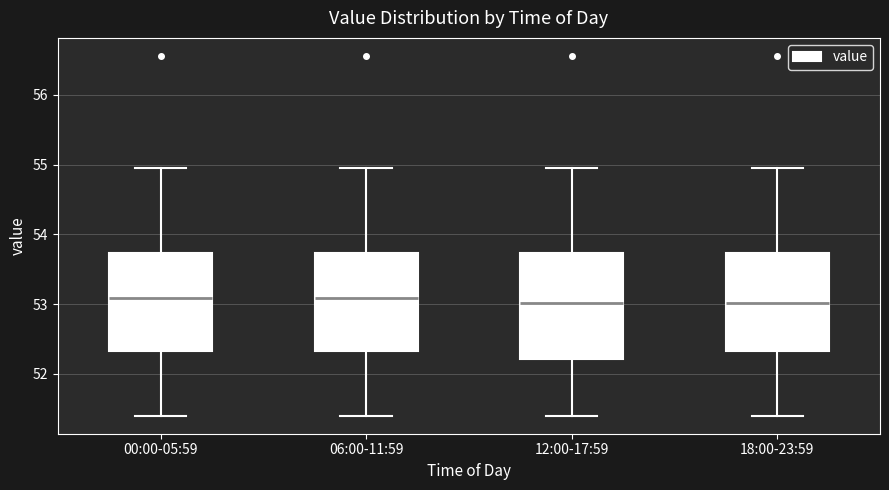

Reading left to right, transcribe this box plot: for each box, give where its median line is, the range the box spans, and where its two whiskers end, as read against the y-axis. The values are not printed on the chart, so give them approximately, as read against the axis.

00:00-05:59: median 53.1, box 52.3 to 53.7, whiskers 51.4 to 55.0
06:00-11:59: median 53.1, box 52.3 to 53.7, whiskers 51.4 to 55.0
12:00-17:59: median 53.0, box 52.2 to 53.7, whiskers 51.4 to 55.0
18:00-23:59: median 53.0, box 52.3 to 53.7, whiskers 51.4 to 55.0